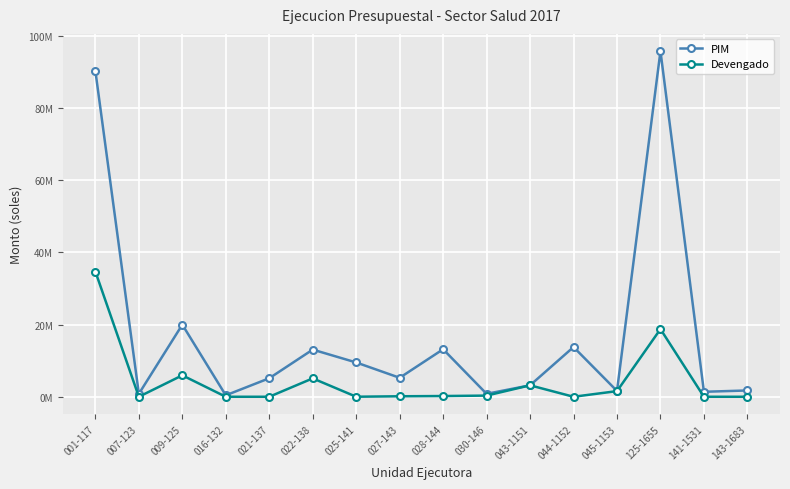

What are all the series names shown in the legend?

PIM, Devengado